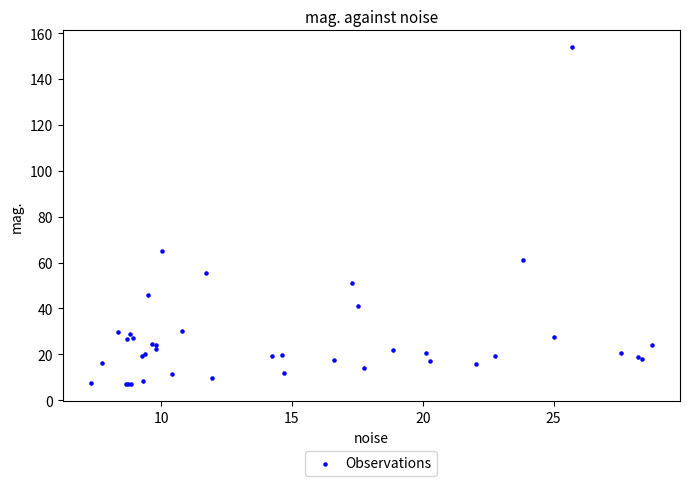

What Y value in the scatter plot is closest to 80?

64.9